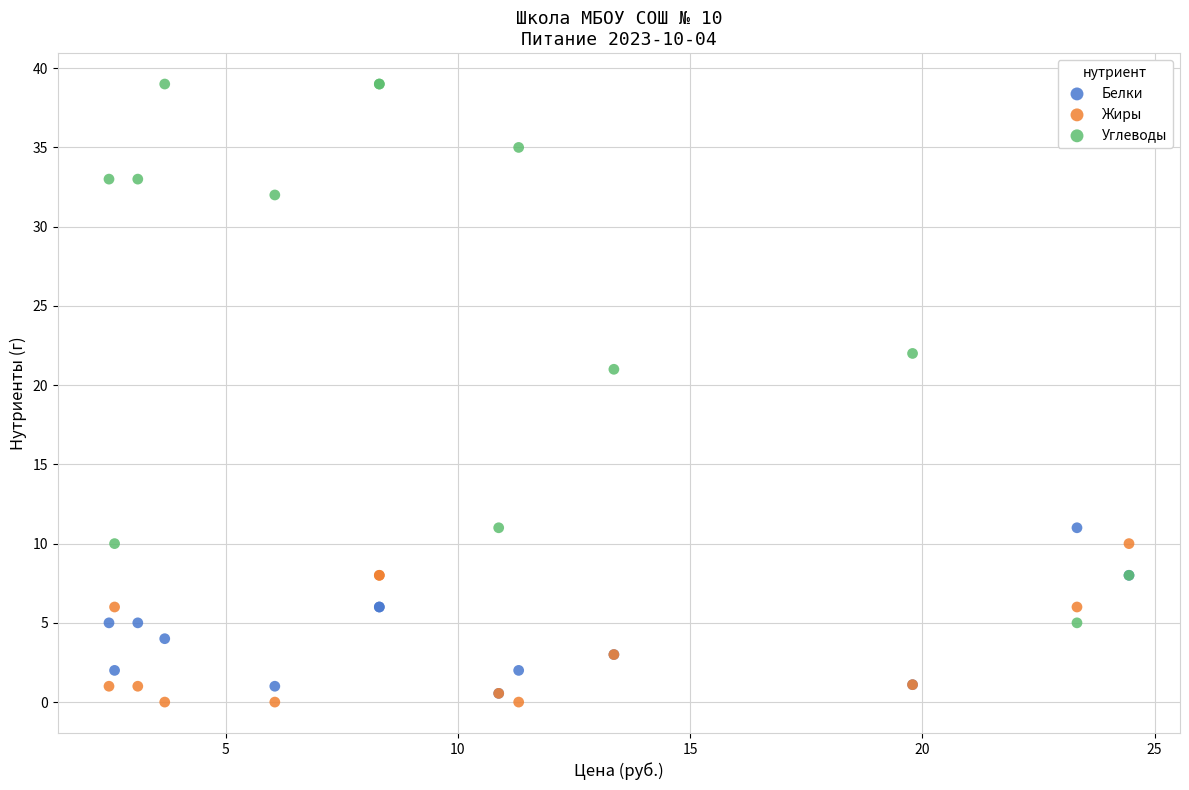

Which series has the largest Y range (max minus min)?

Углеводы